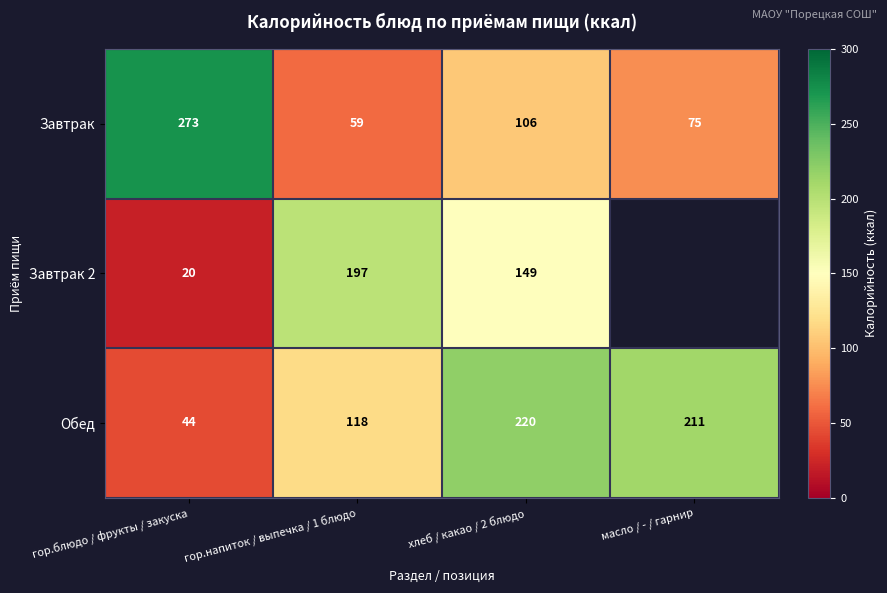

The value of Обед at гор.блюдо / фрукты / закуска is 12.3. True or false?

False